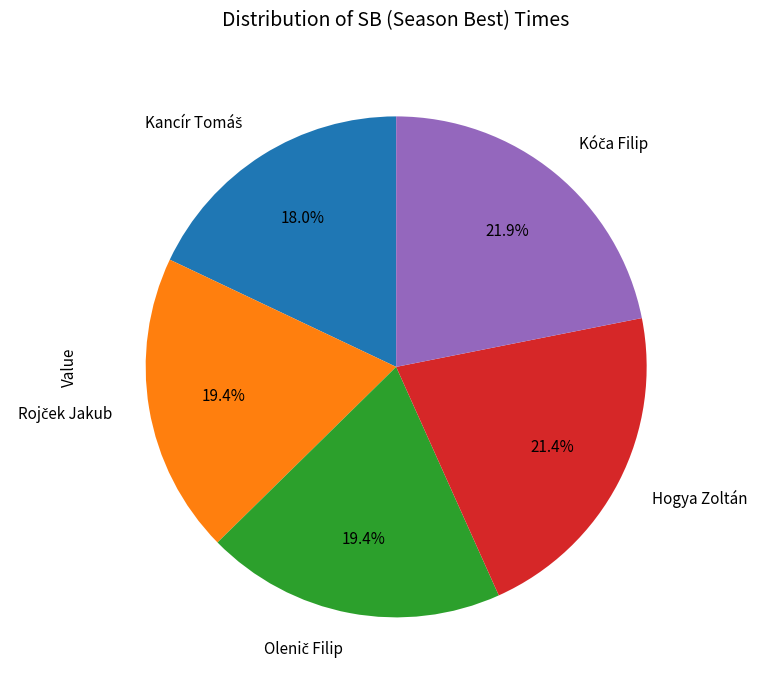

How many segments does this pie chart have?

5